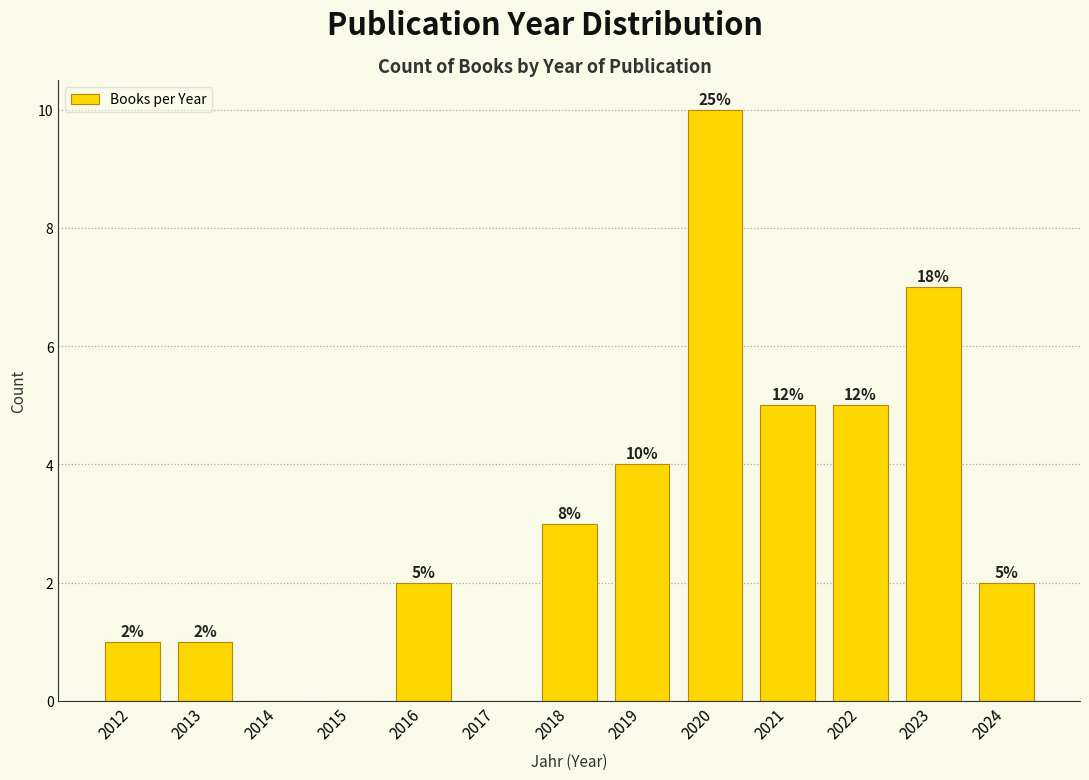

Reading left to right, extract all data points from this chart.

2012=1	2013=1	2014=0	2015=0	2016=2	2017=0	2018=3	2019=4	2020=10	2021=5	2022=5	2023=7	2024=2